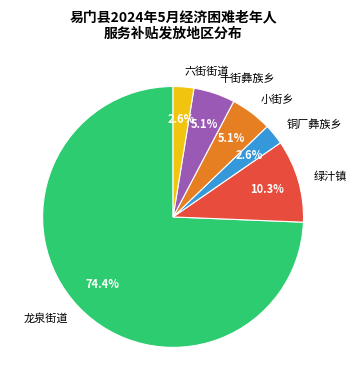

Which slice is the largest?

龙泉街道